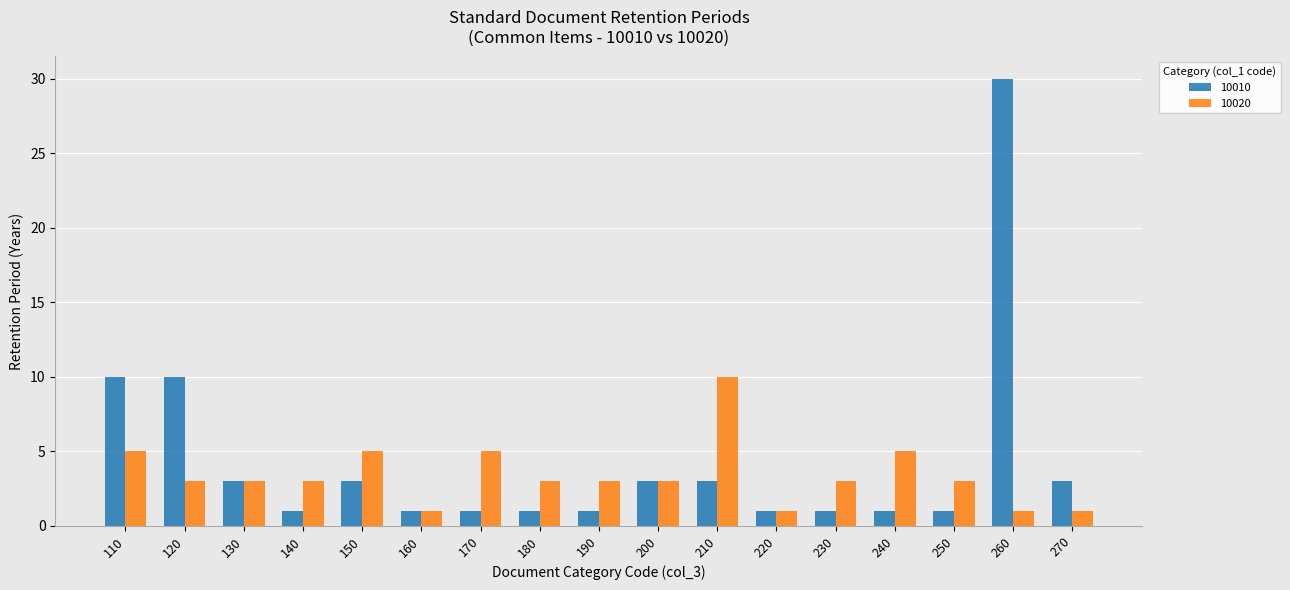

What is the difference between the 10020 values at 180 and 220?

2